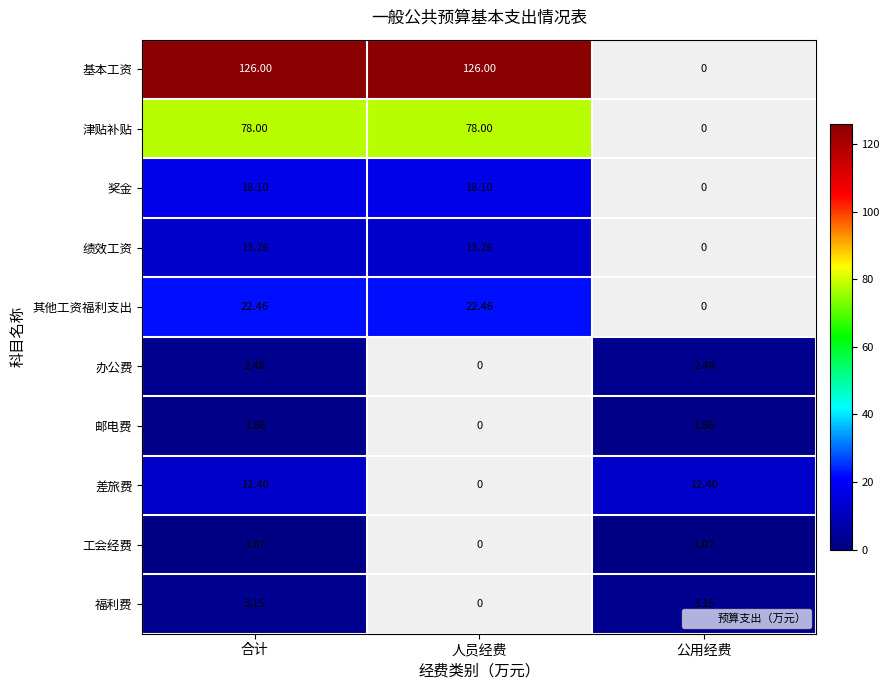

What is the maximum value shown in the chart?

126.0